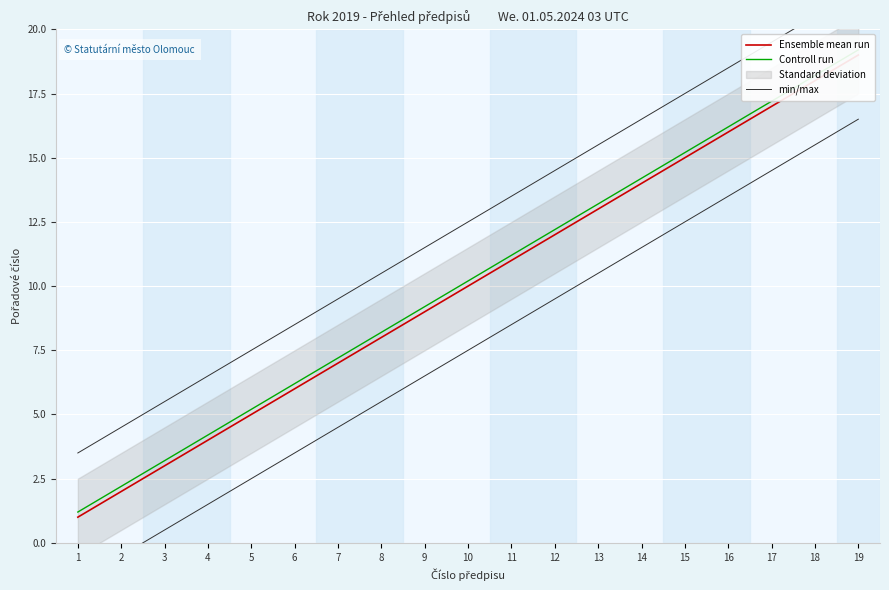

List the labels in order of min/max value, smallest first.

1, 2, 3, 4, 5, 6, 7, 8, 9, 10, 11, 12, 13, 14, 15, 16, 17, 18, 19